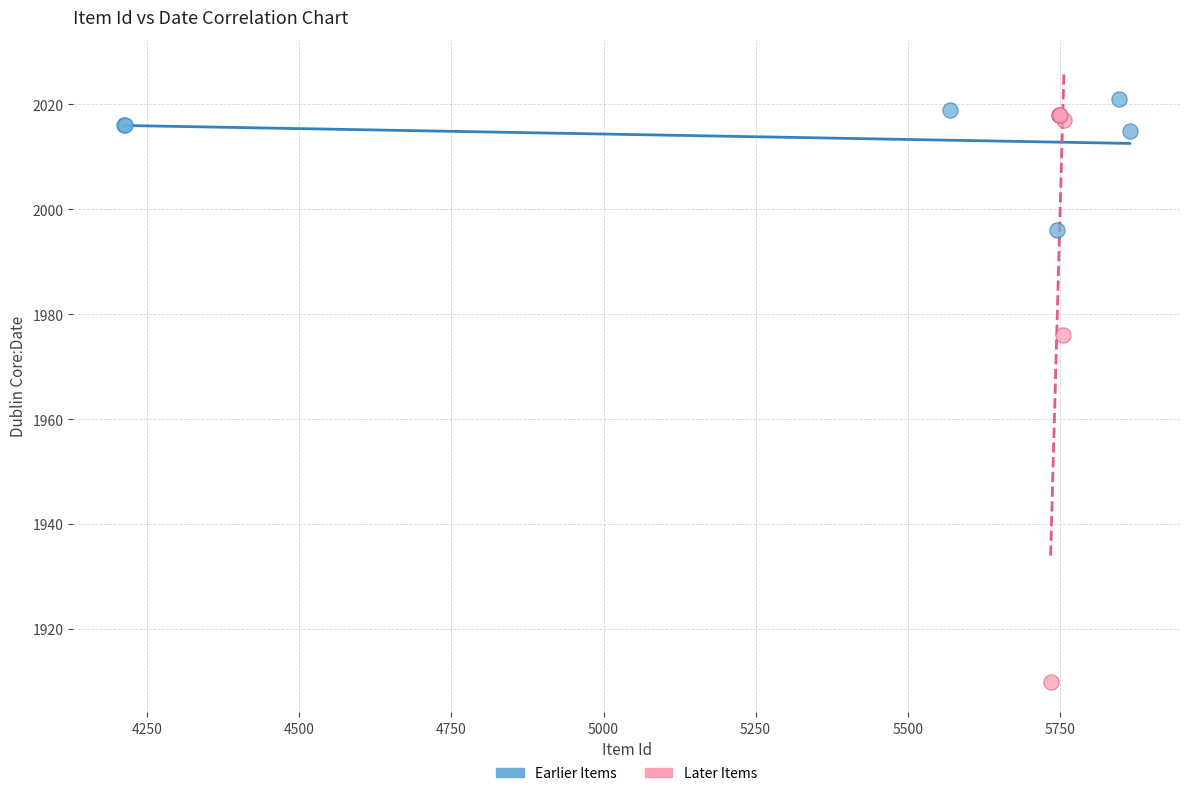

Which series contains the lowest Y value?

Later Items